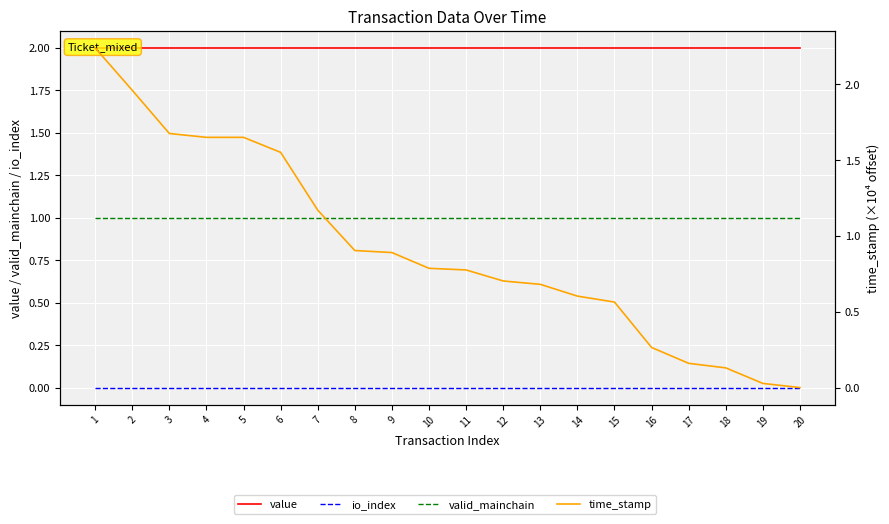

Which series ends up on top after the final intersection of value and time_stamp?

value